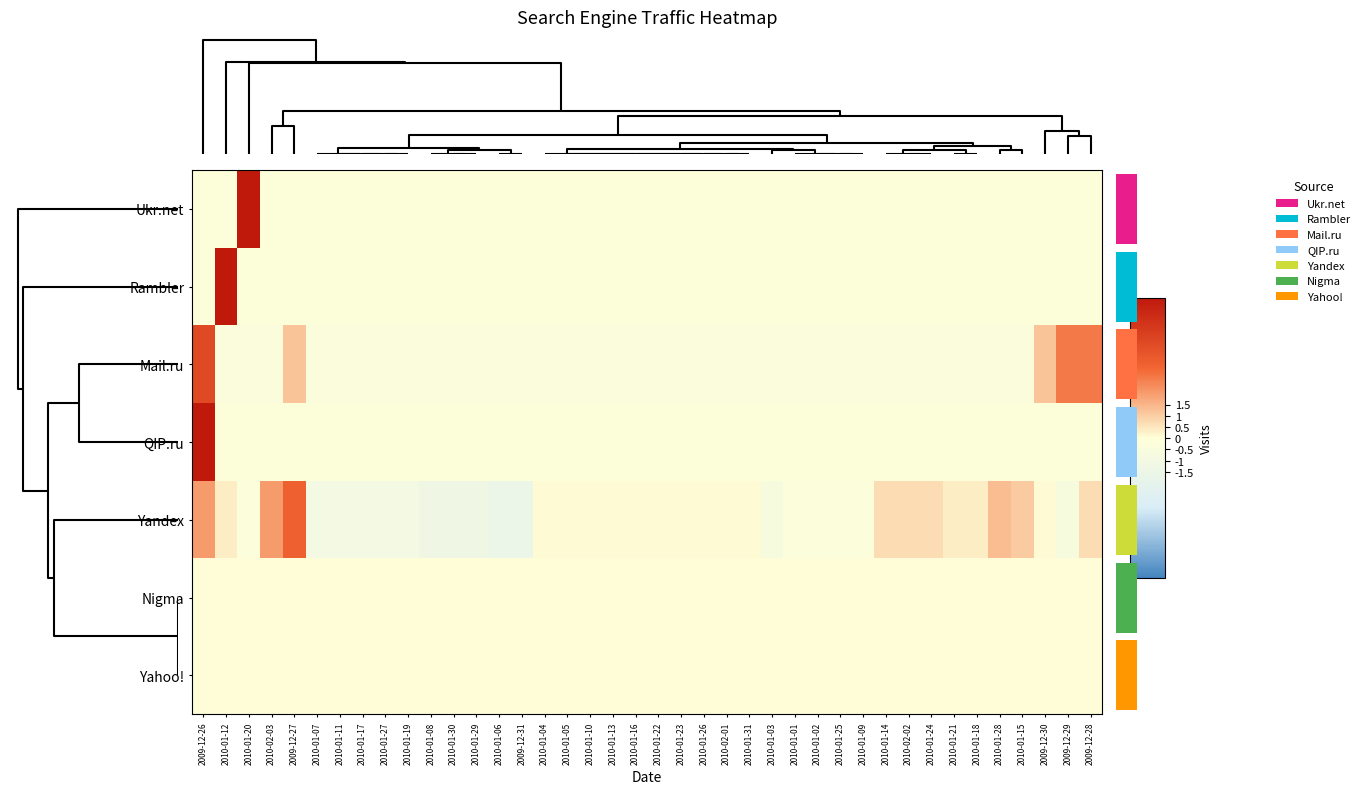

Which has a higher value, 2009-12-28 or 2010-01-20?

2010-01-20